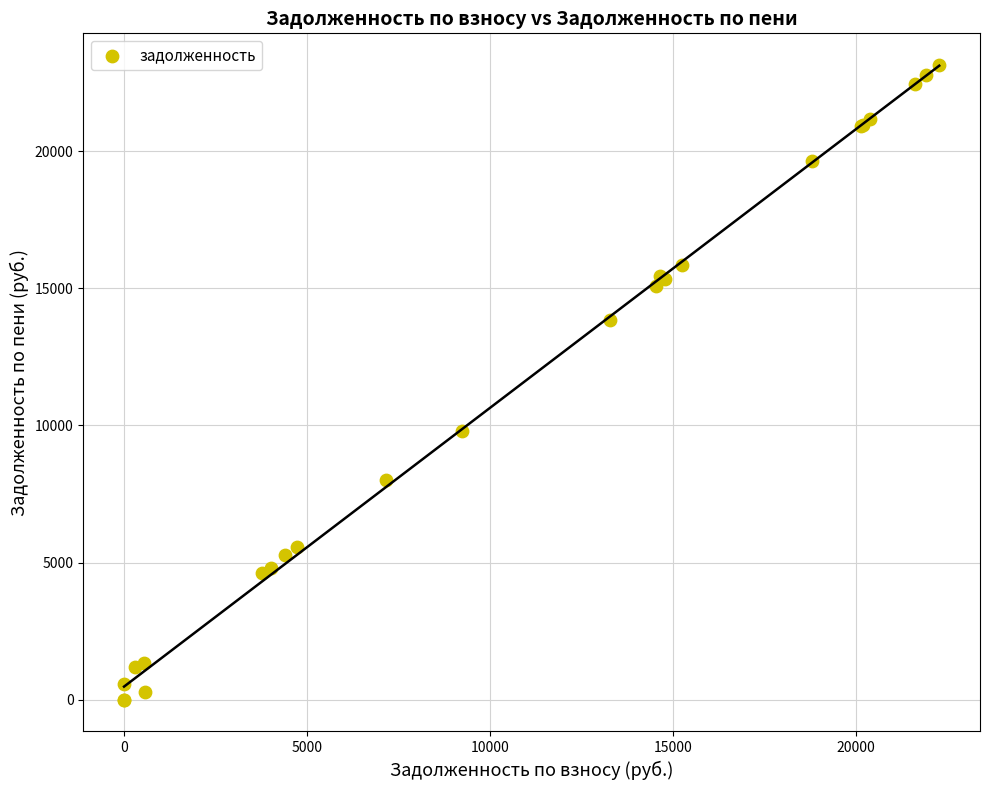

What Y value in the scatter plot is closest to 11566?

9809.2